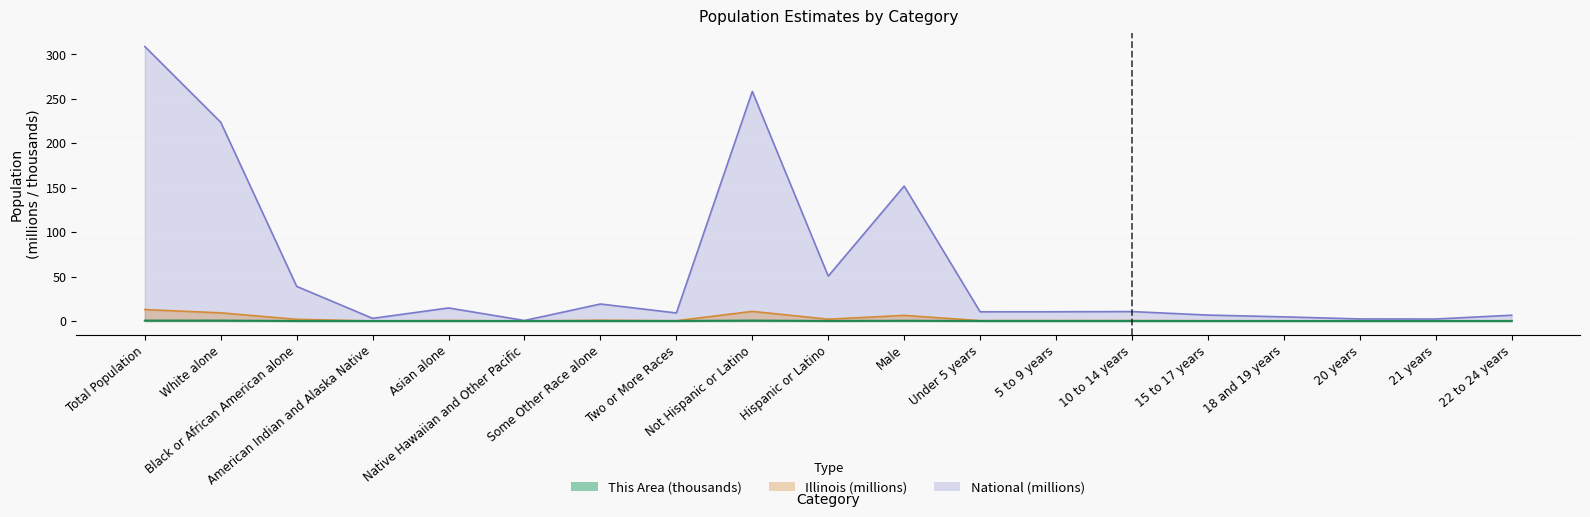

Reading left to right, list all the values displayed in this chart.

This Area: Total Population=0.5	White alone=0.5	Black or African American alone=0.0	American Indian and Alaska Native=0.0	Asian alone=0.0	Native Hawaiian and Other Pacific=0.0	Some Other Race alone=0.0	Two or More Races=0.0	Not Hispanic or Latino=0.5	Hispanic or Latino=0.0	Male=0.2	Under 5 years=0.0	5 to 9 years=0.0	10 to 14 years=0.0	15 to 17 years=0.0	18 and 19 years=0.0	20 years=0.0	21 years=0.0	22 to 24 years=0.0
Illinois: Total Population=12.8	White alone=9.2	Black or African American alone=1.9	American Indian and Alaska Native=0.0	Asian alone=0.6	Native Hawaiian and Other Pacific=0.0	Some Other Race alone=0.9	Two or More Races=0.3	Not Hispanic or Latino=10.8	Hispanic or Latino=2.0	Male=6.3	Under 5 years=0.4	5 to 9 years=0.4	10 to 14 years=0.4	15 to 17 years=0.3	18 and 19 years=0.2	20 years=0.1	21 years=0.1	22 to 24 years=0.3
National: Total Population=308.7	White alone=223.6	Black or African American alone=38.9	American Indian and Alaska Native=2.9	Asian alone=14.7	Native Hawaiian and Other Pacific=0.5	Some Other Race alone=19.1	Two or More Races=9.0	Not Hispanic or Latino=258.3	Hispanic or Latino=50.5	Male=151.8	Under 5 years=10.3	5 to 9 years=10.4	10 to 14 years=10.6	15 to 17 years=6.7	18 and 19 years=4.6	20 years=2.3	21 years=2.2	22 to 24 years=6.5